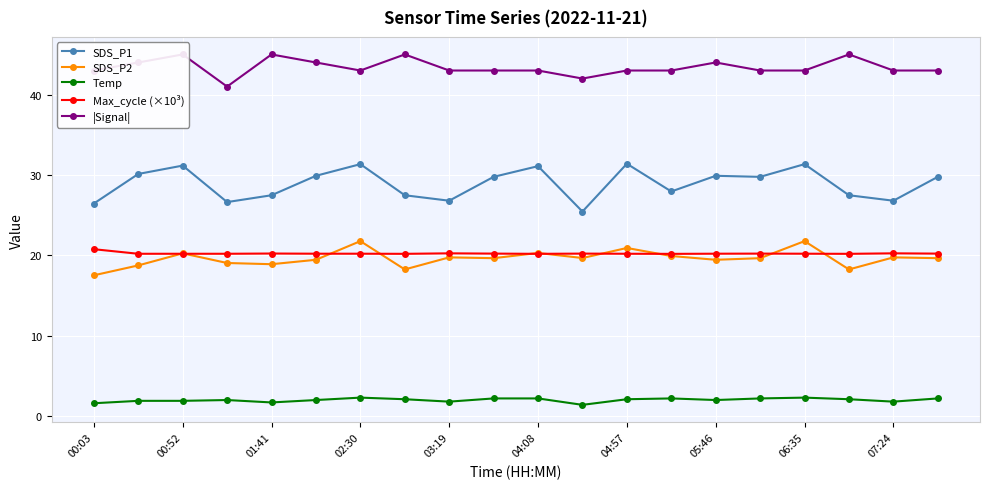

What is the maximum value for SDS_P1?

31.4